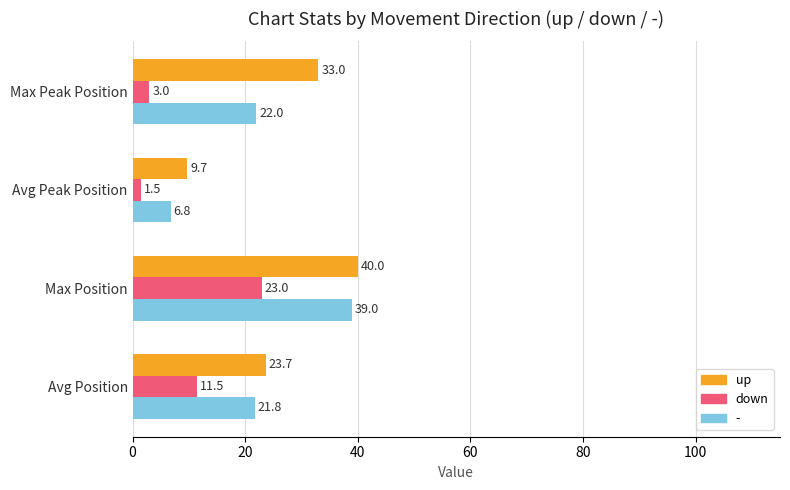

What is the difference between the second highest and second lowest values in the down series?

8.5